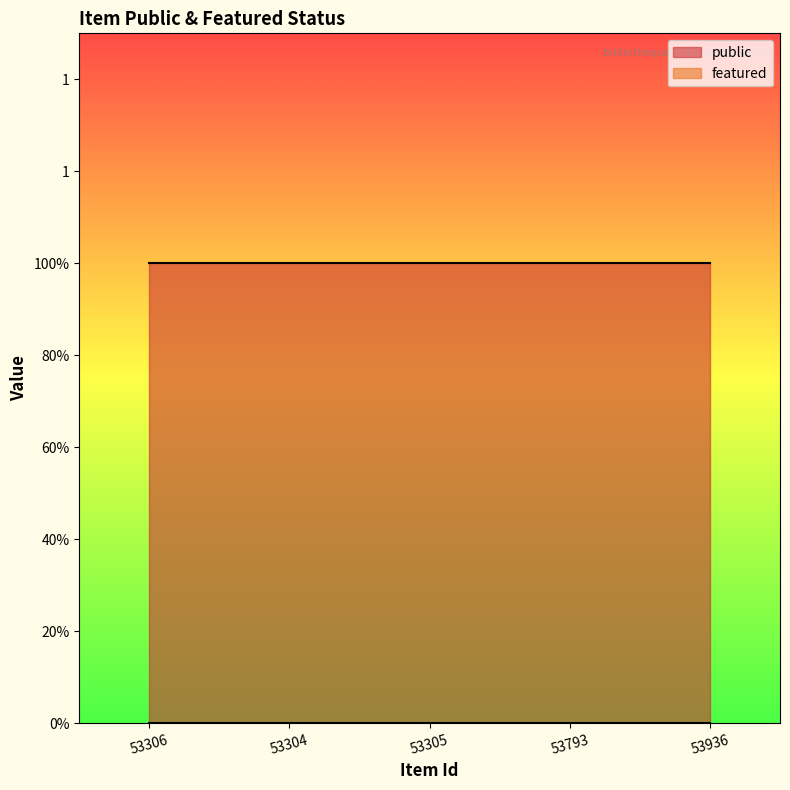

At how many categories does at least one series exceed 0?

5